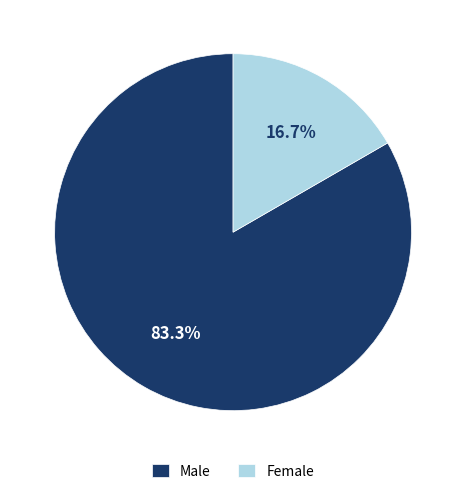

Which slice is the smallest?

Female